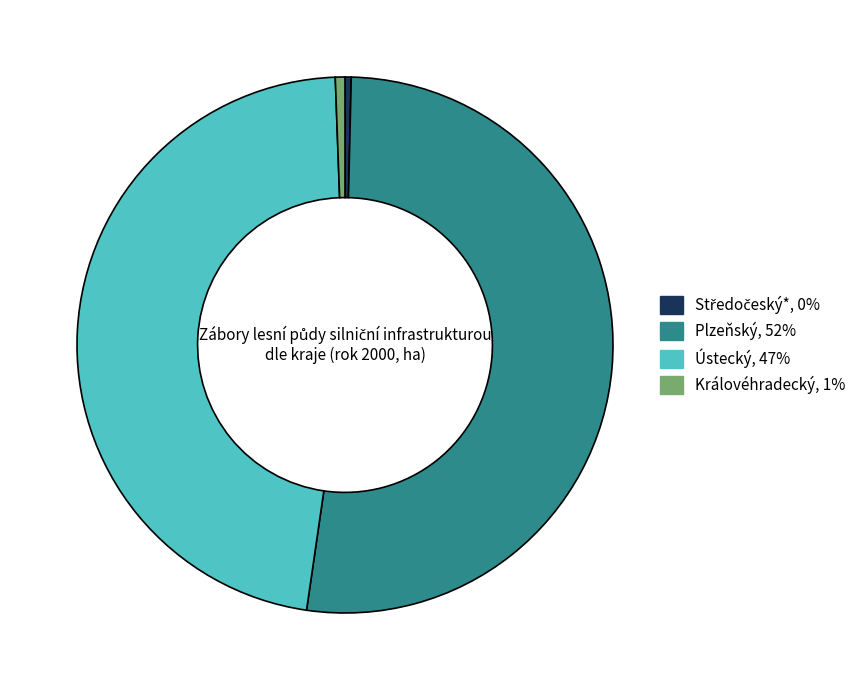

Is there any slice that represents more than half of the pie?

Yes